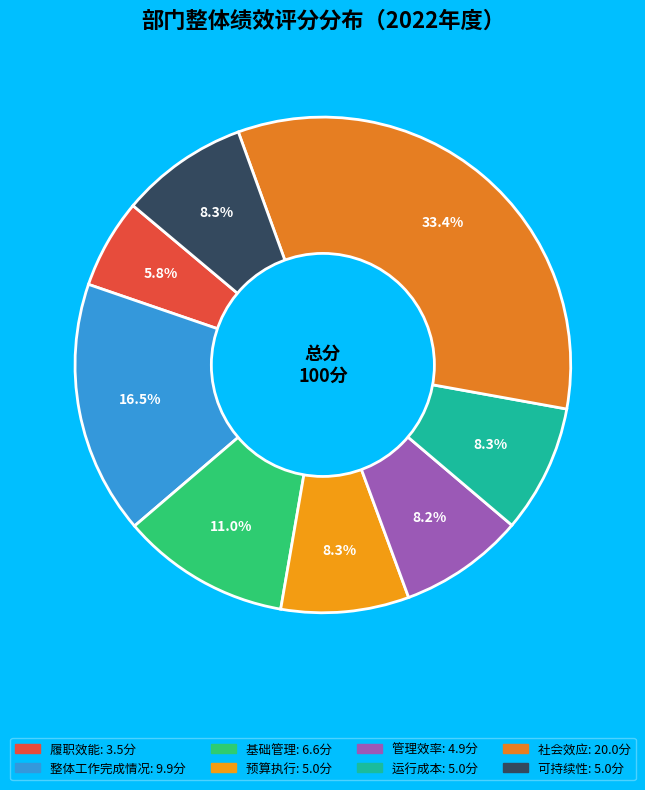

To the nearest percent, what is the difference between the largest and smallest slice percentages?

28%